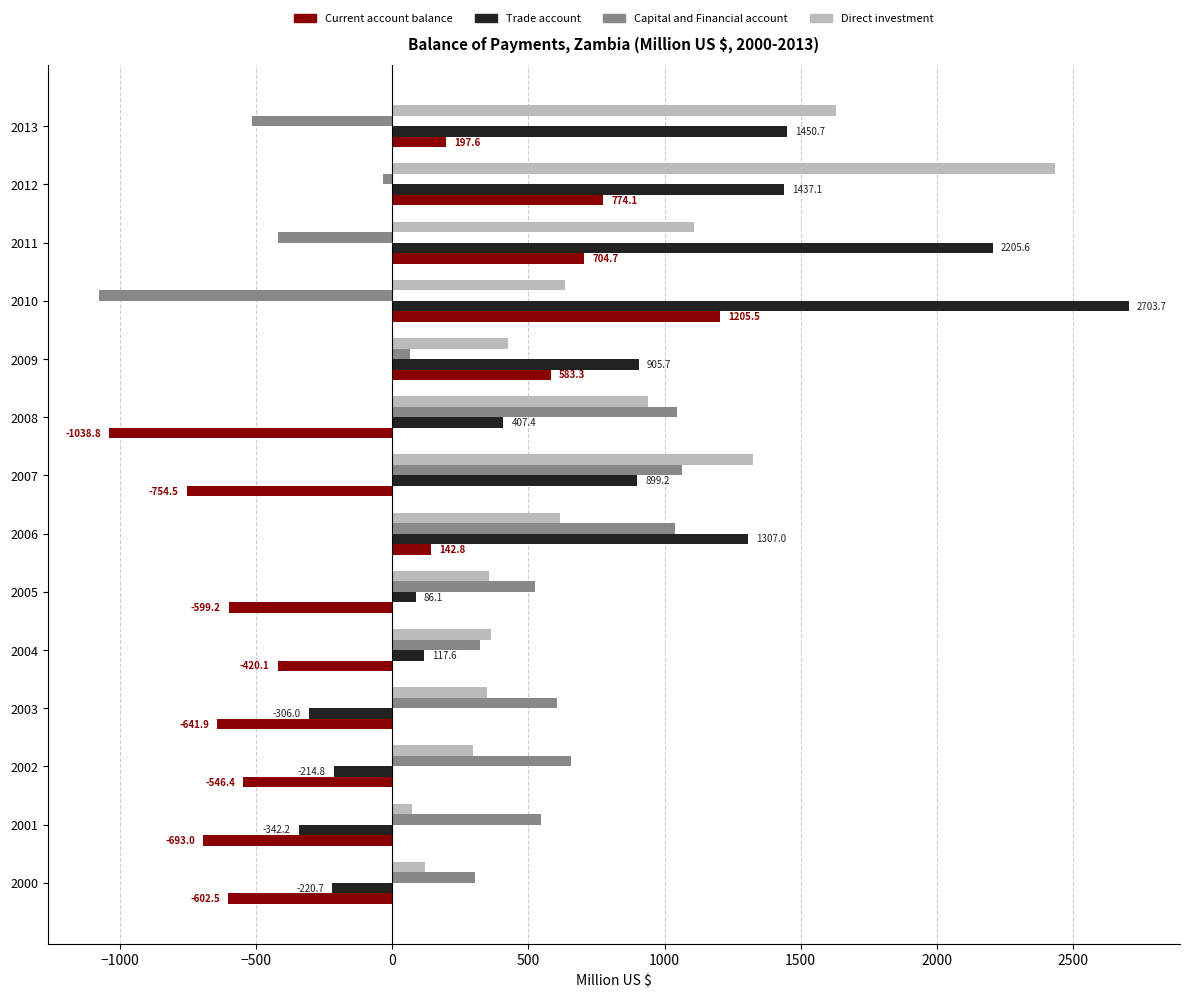

Is it true that Capital and Financial account equals 399.0 at 2003?

False